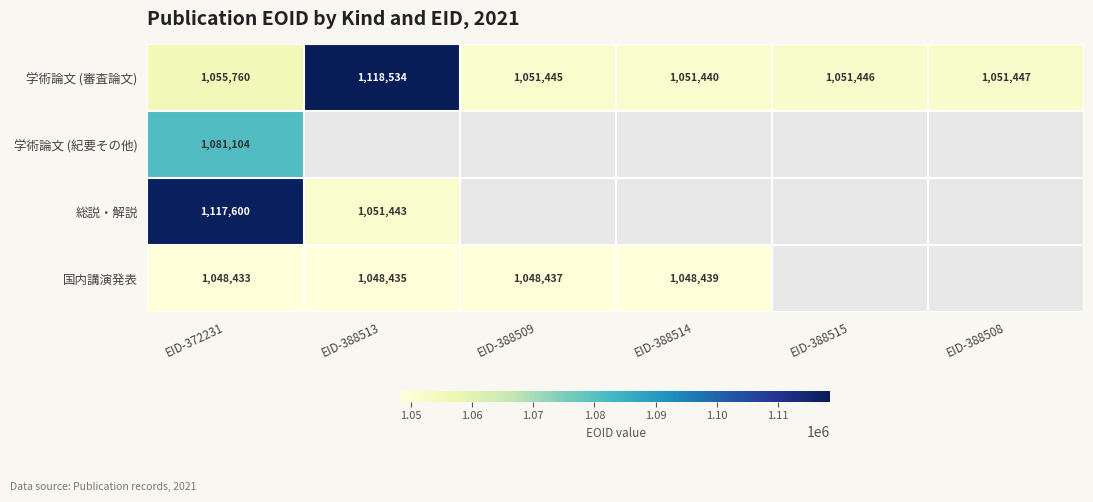

What is the maximum value shown in the chart?

1118534.0